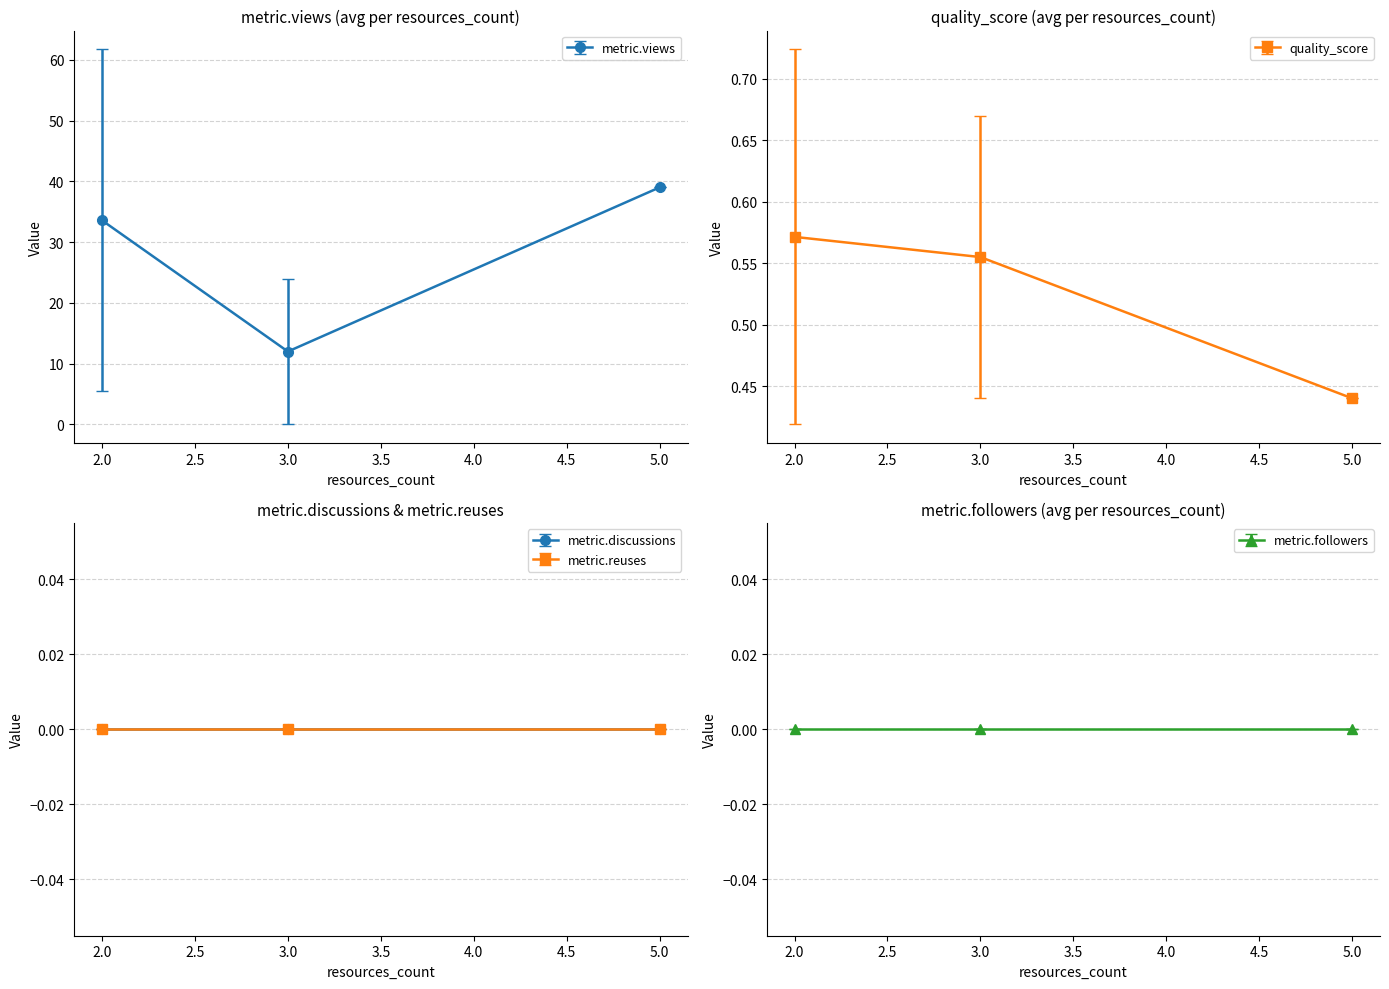

What is the maximum value for metric.views?

39.0